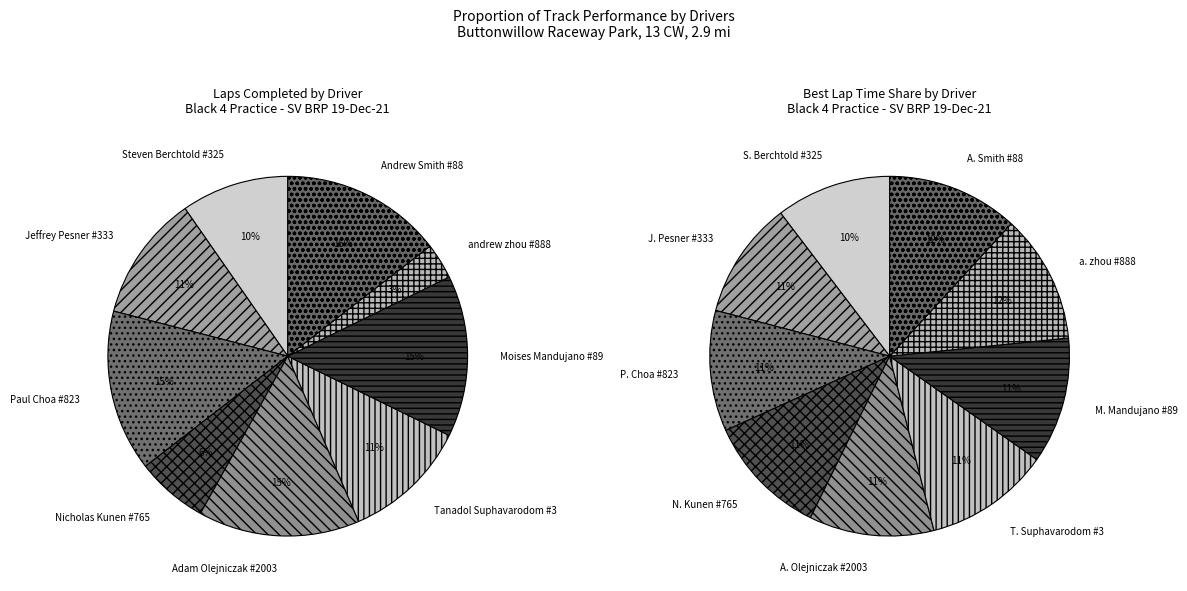

Is there a majority slice in this chart?

No